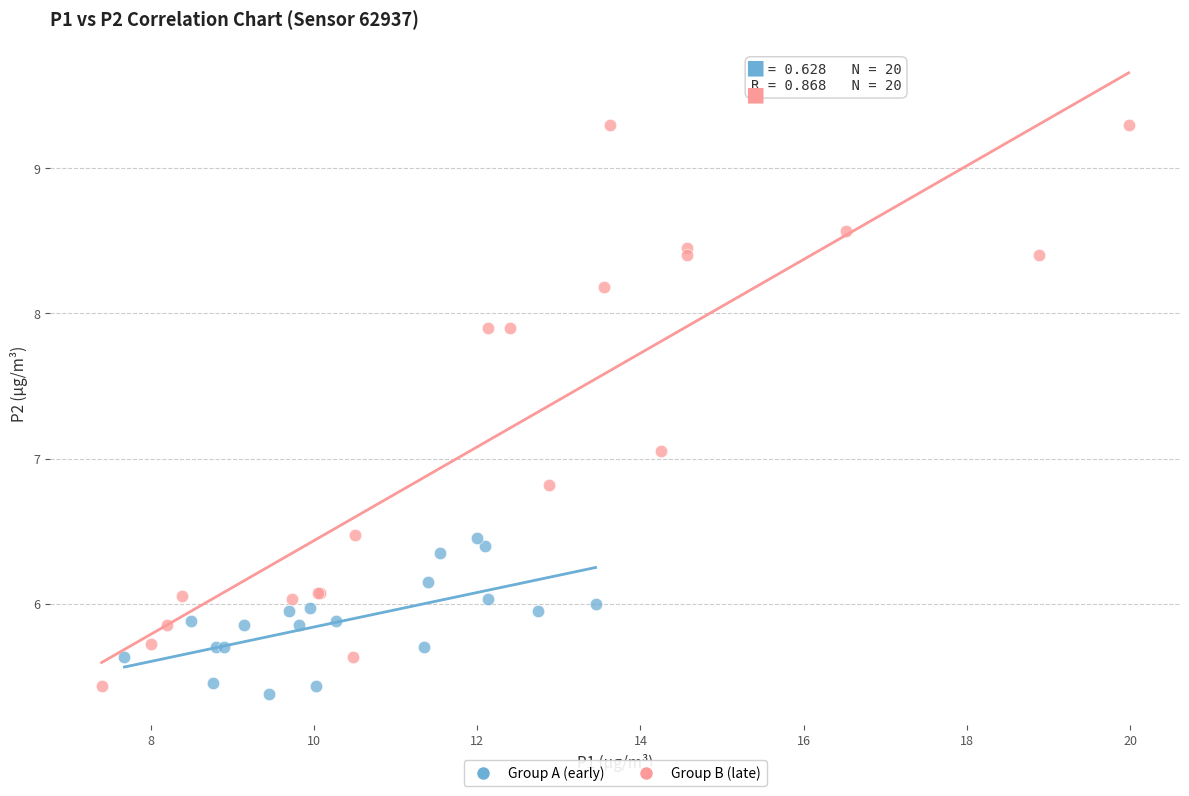

Which series reaches the maximum Y coordinate?

Group B (late)